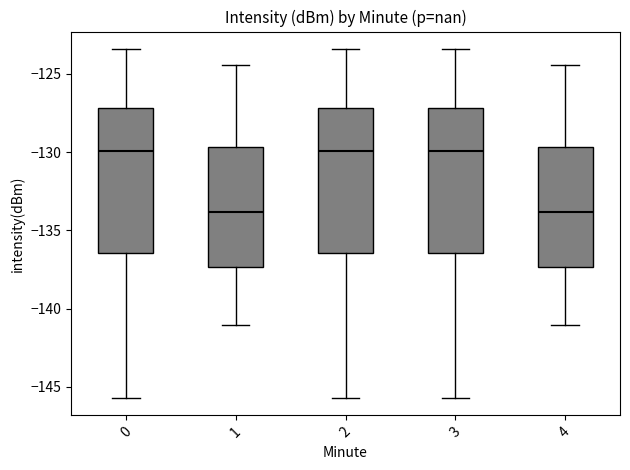

Where does the median line of the box at x = 0 sit on the y-axis? The values are not printed on the chart, so give them approximately, as read against the axis.

-130.0